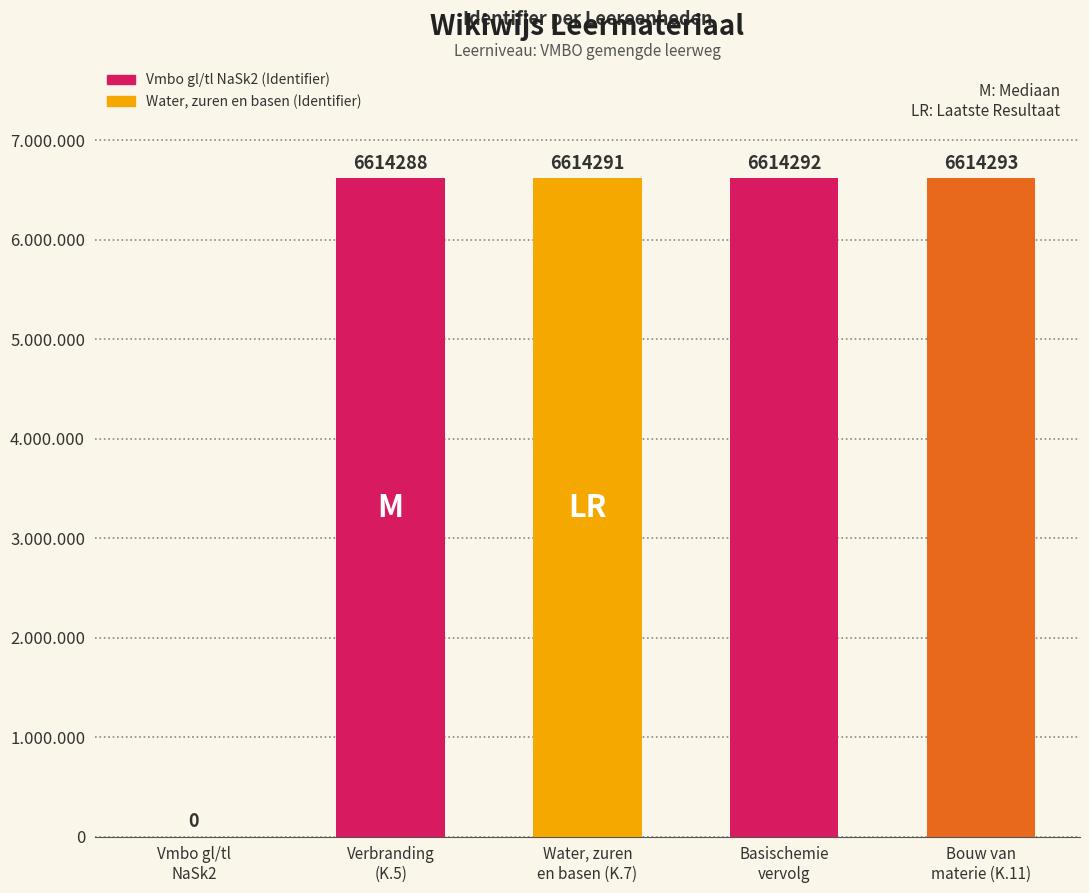

Are the bars horizontal?

No